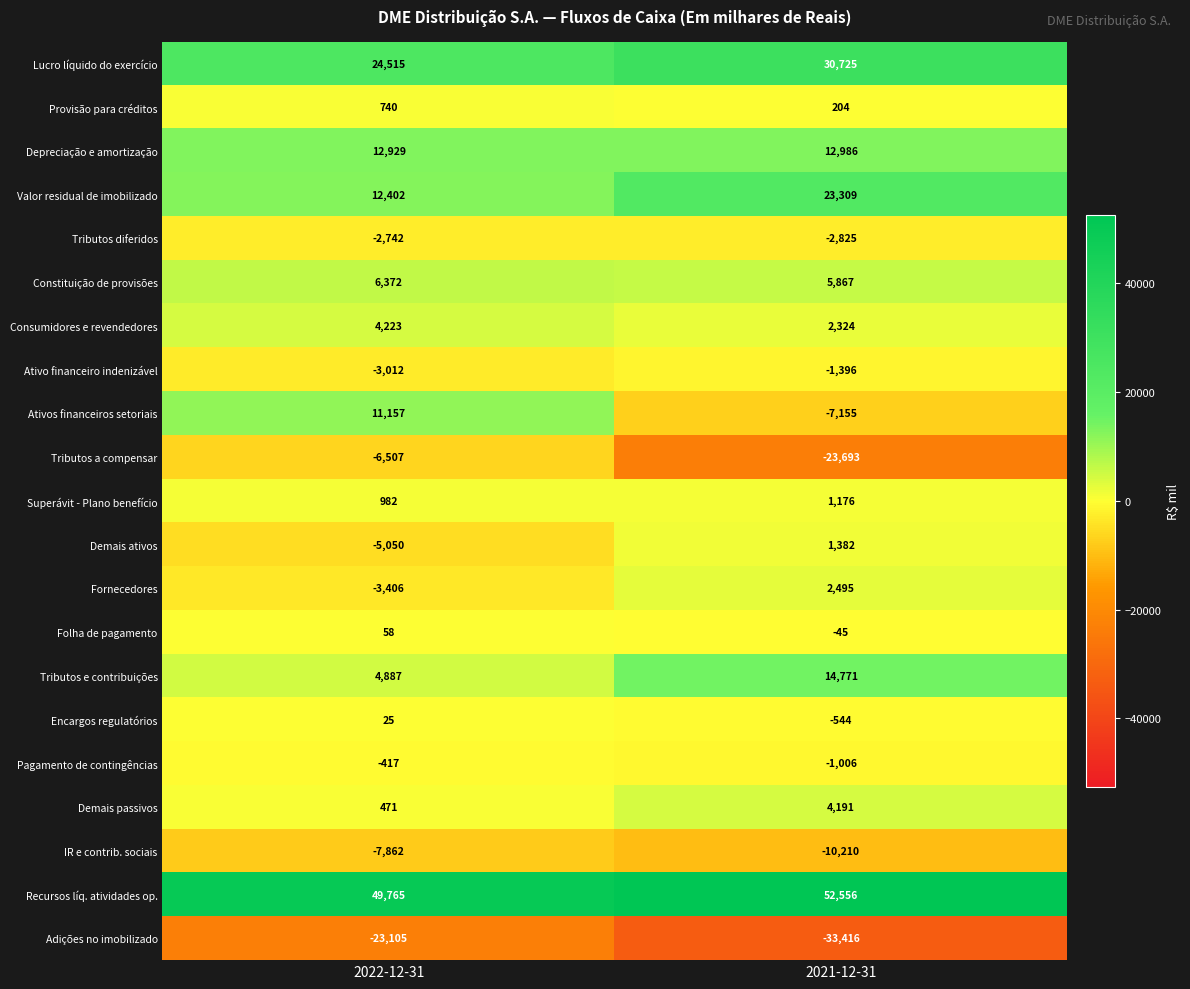

What is the total value across all series at 2022-12-31?

76425